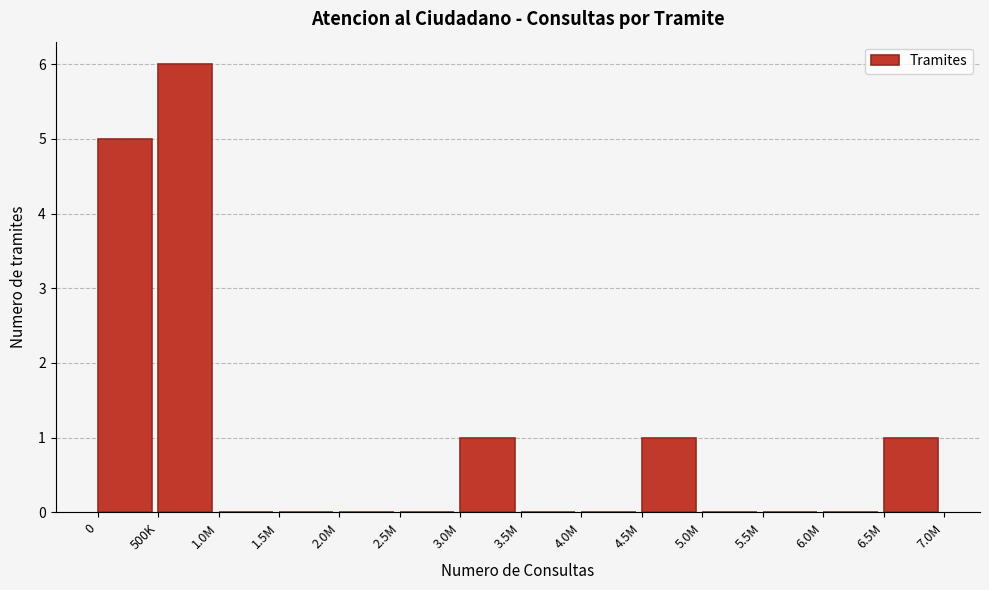

Reading right to left, list all the values displayed in this chart.

6.5M=1	6.0M=0	5.5M=0	5.0M=0	4.5M=1	4.0M=0	3.5M=0	3.0M=1	2.5M=0	2.0M=0	1.5M=0	1.0M=0	500K=6	0=5